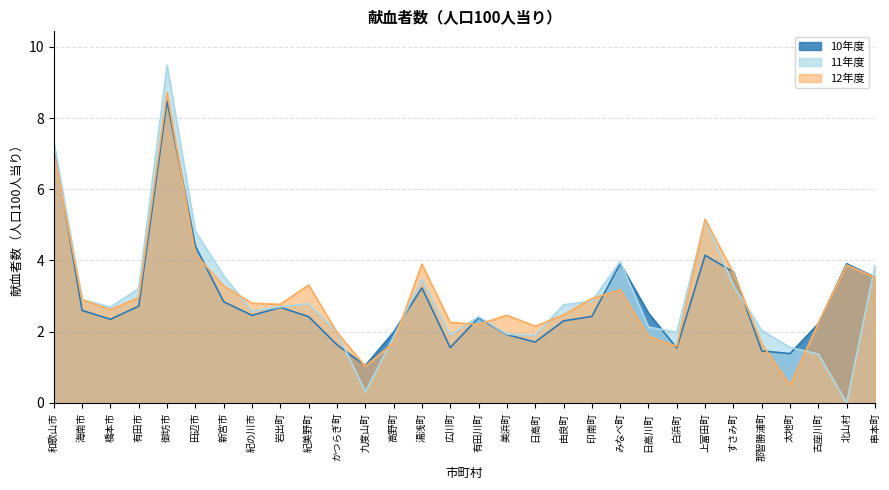

What is the lowest value of the 12年度 series?

0.5